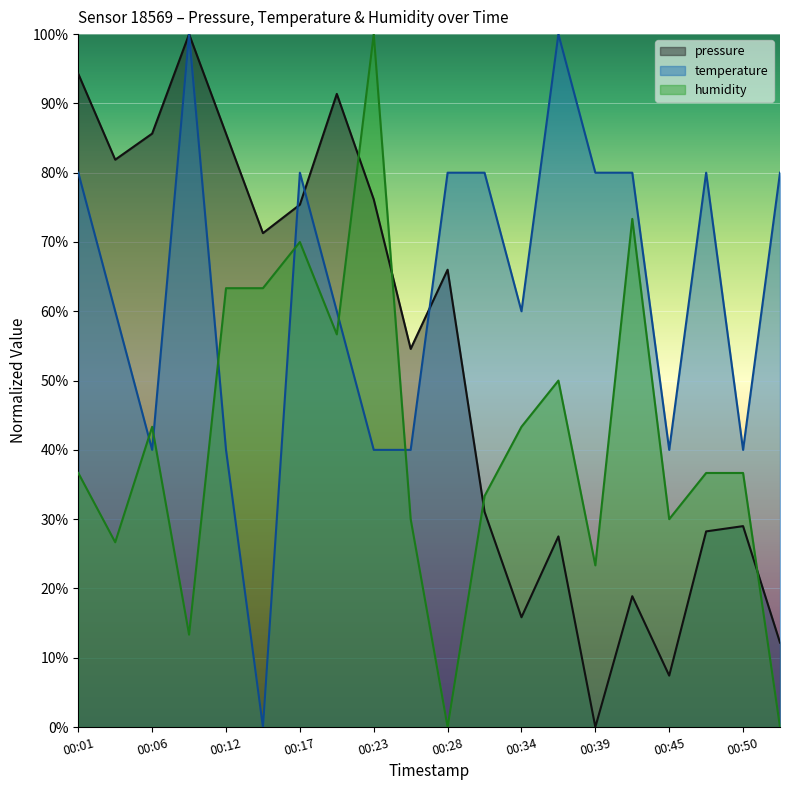

Rank the series by their maximum value, from highest to lowest.

pressure, temperature, humidity